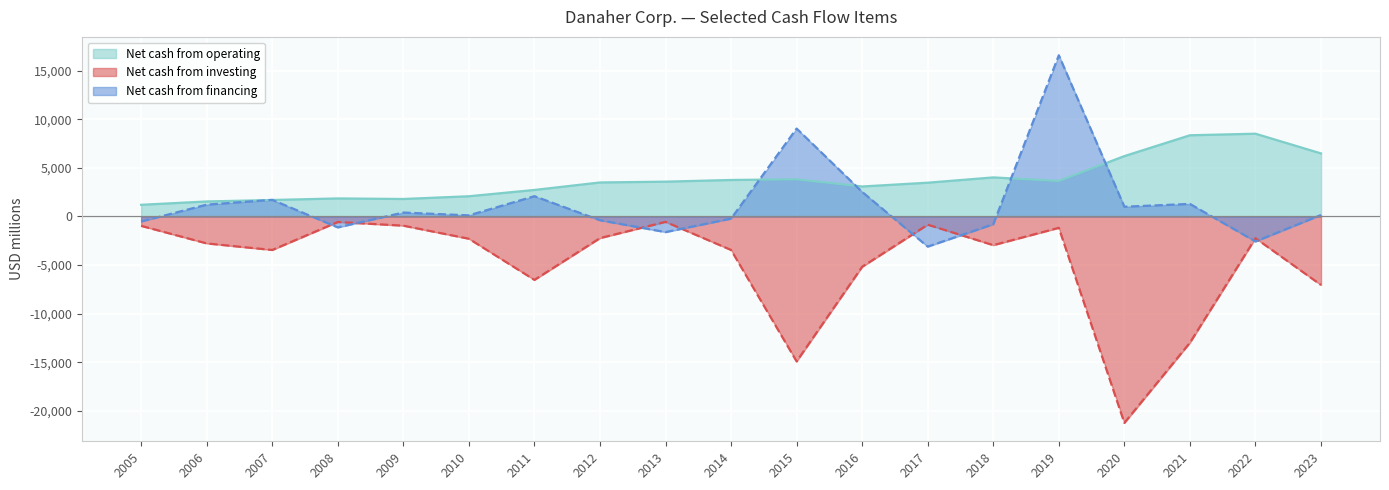

Which series has the largest range (max minus min)?

Net cash used in investing activities